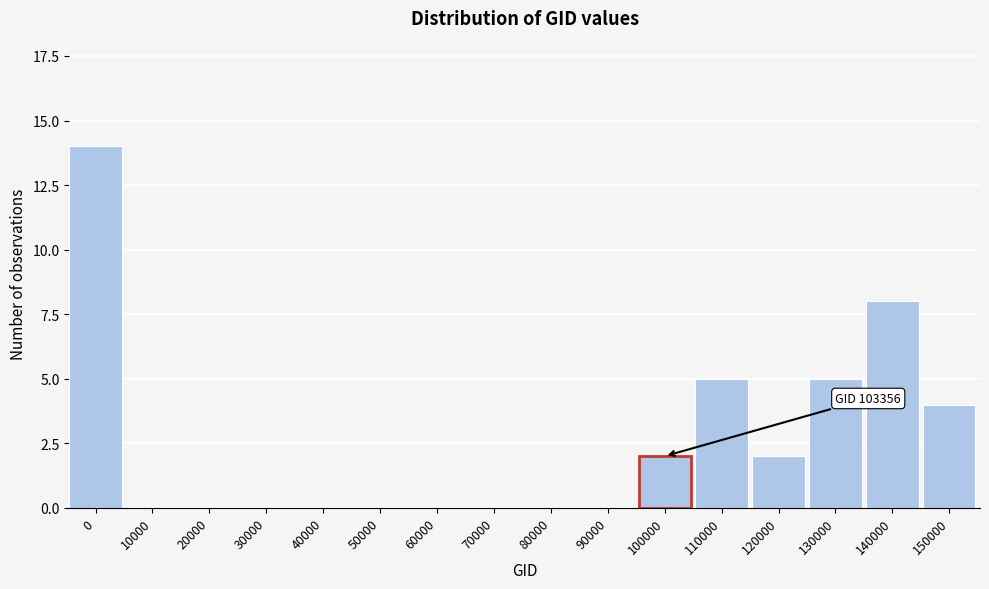

Reading right to left, list all the values displayed in this chart.

150000=4	140000=8	130000=5	120000=2	110000=5	100000=2	90000=0	80000=0	70000=0	60000=0	50000=0	40000=0	30000=0	20000=0	10000=0	0=14